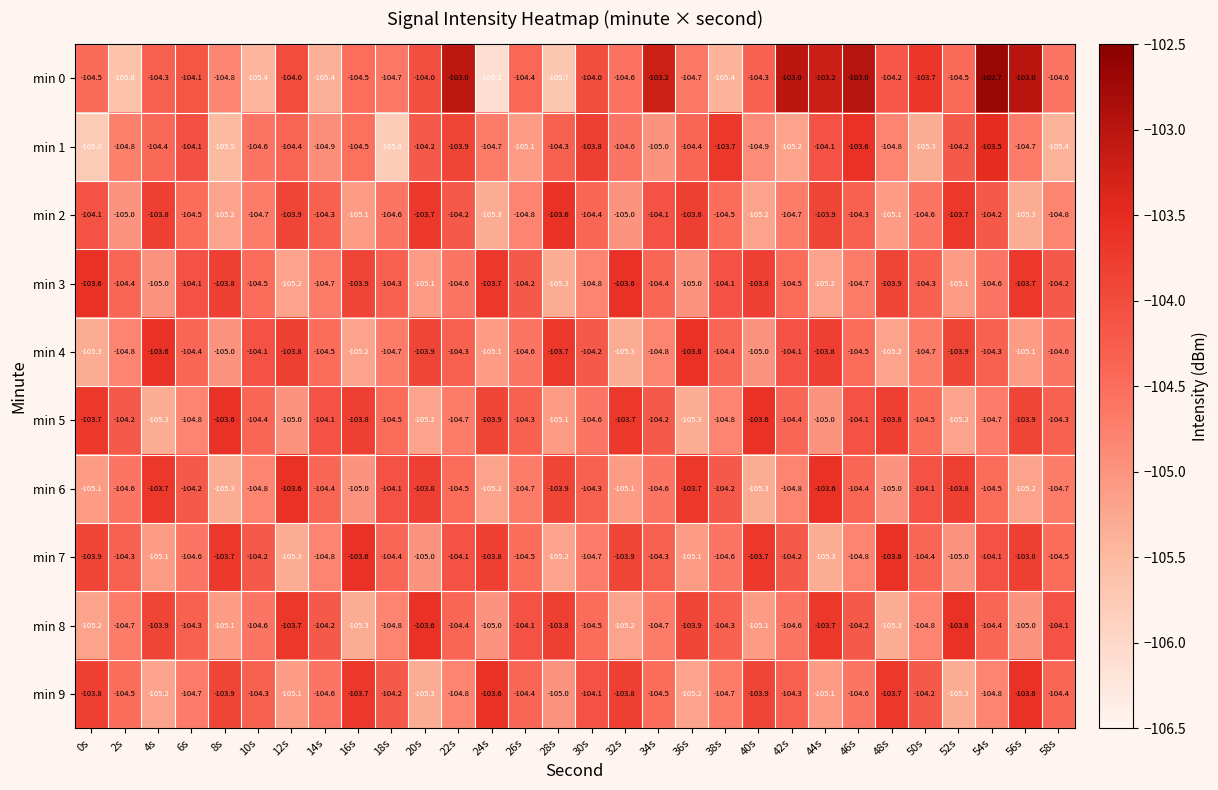

At which category is the sum across all series the highest?

54s